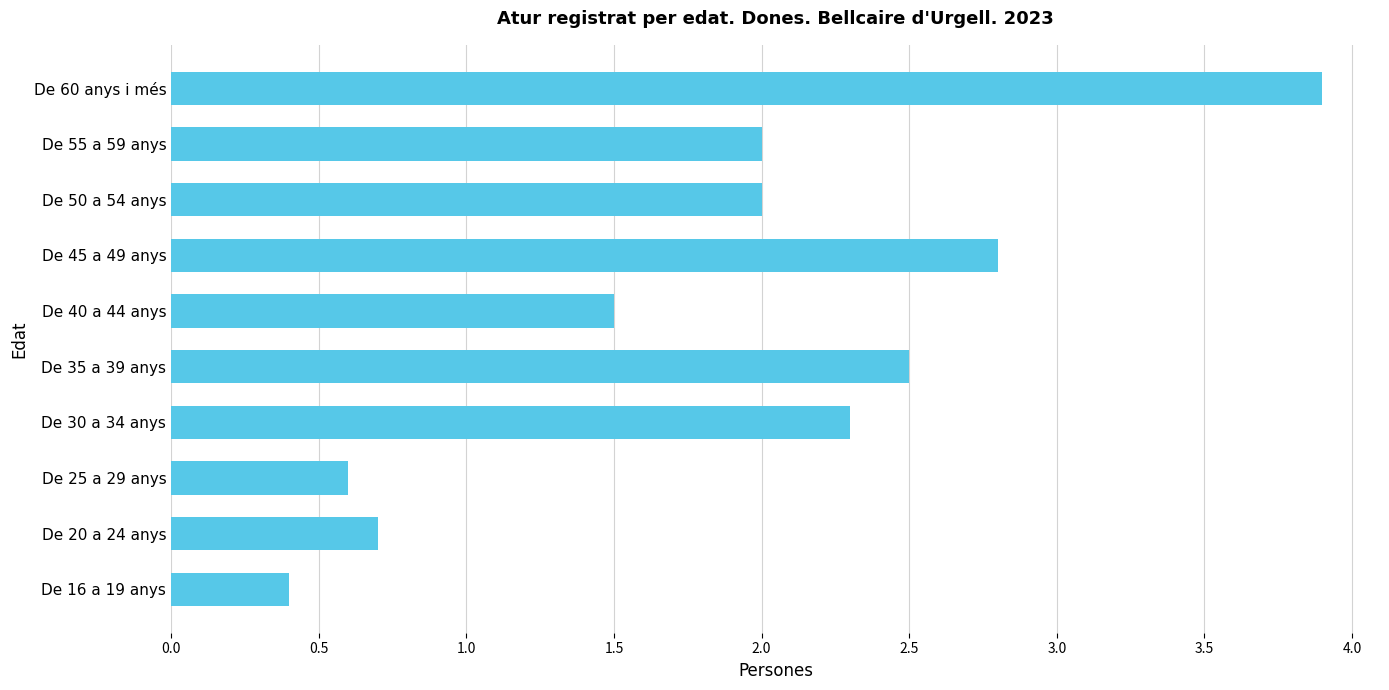

Reading bottom to top, list all the values displayed in this chart.

0.4	0.7	0.6	2.3	2.5	1.5	2.8	2.0	2.0	3.9